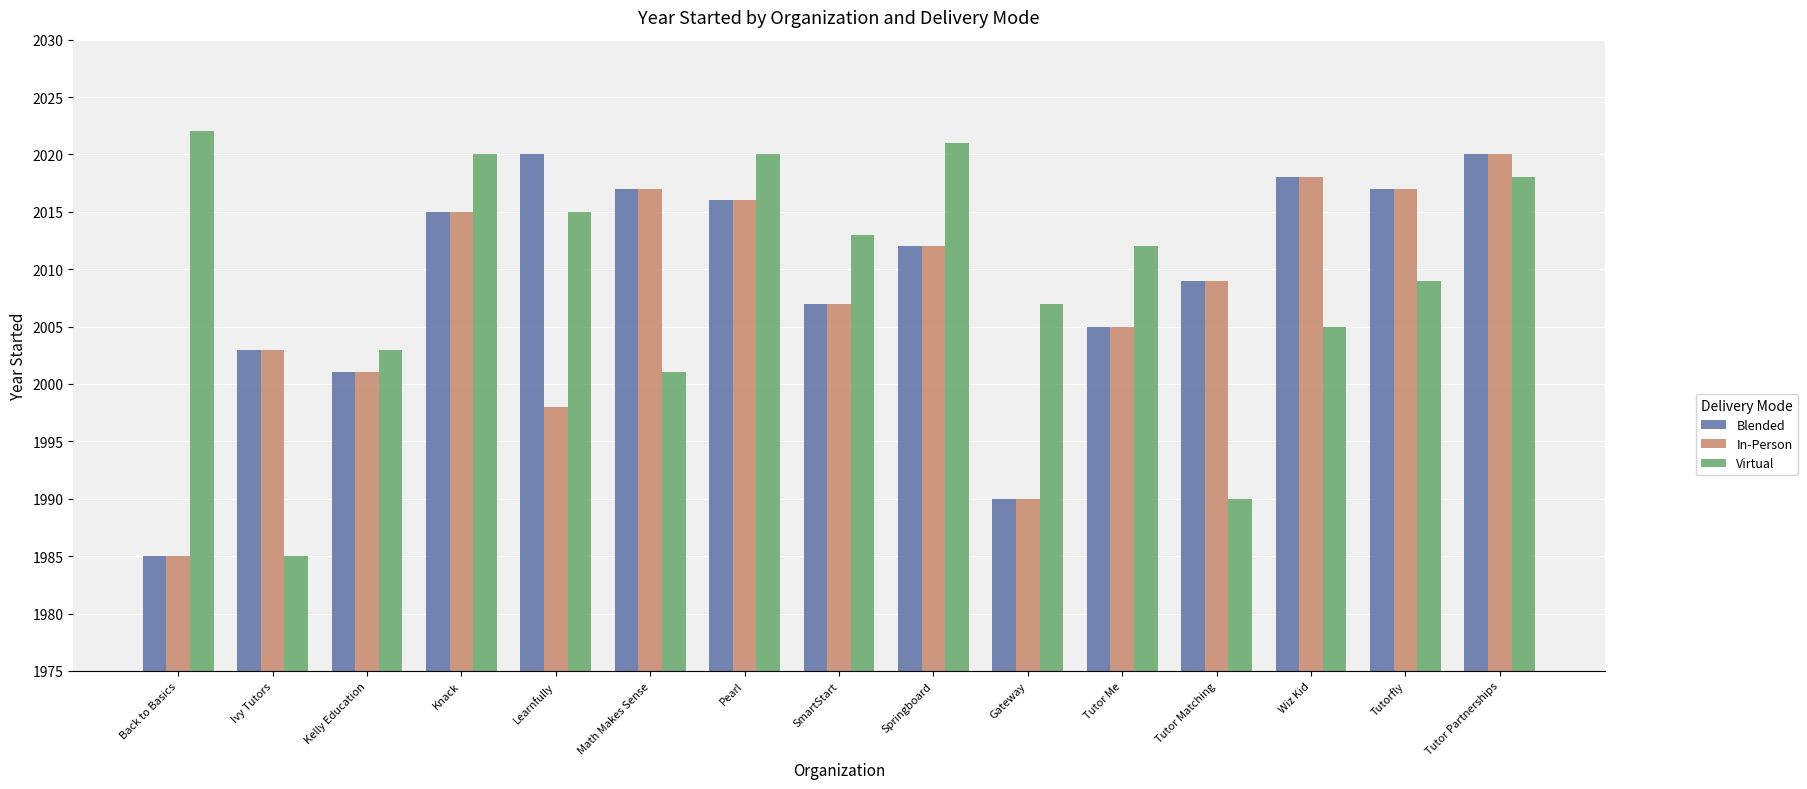

What is the total value across all series at Wiz Kid?

6041